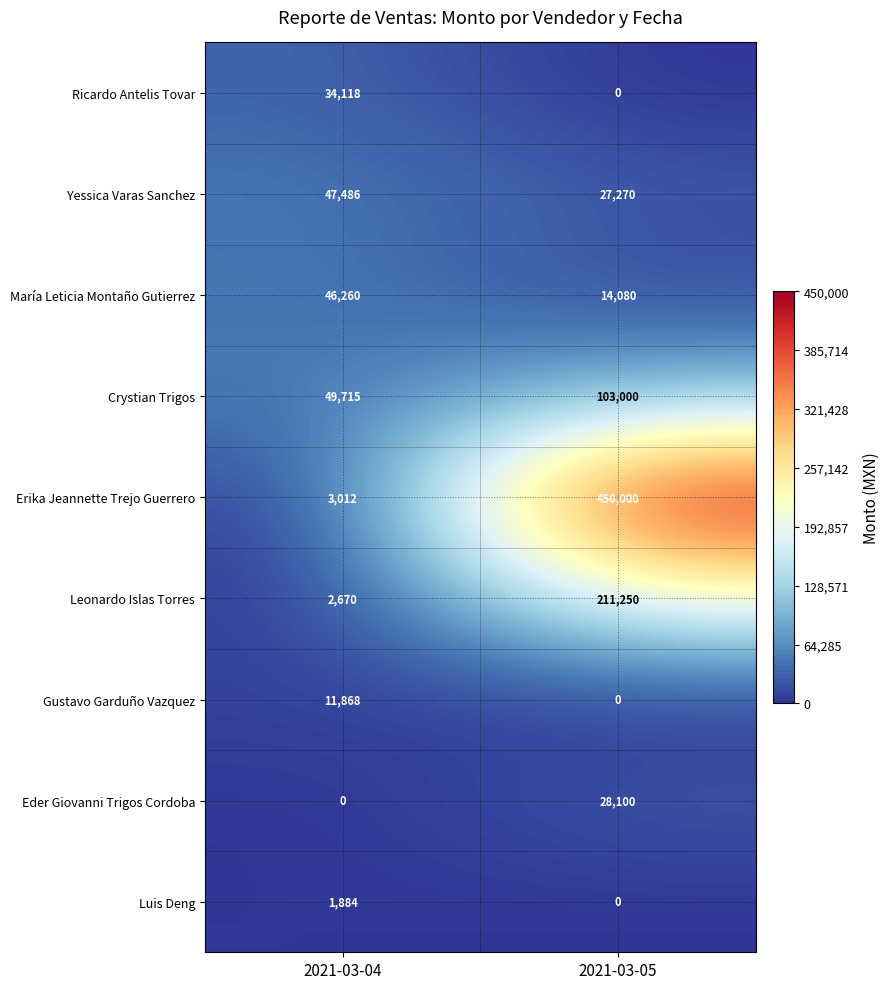

At which category is the sum across all series the highest?

2021-03-05